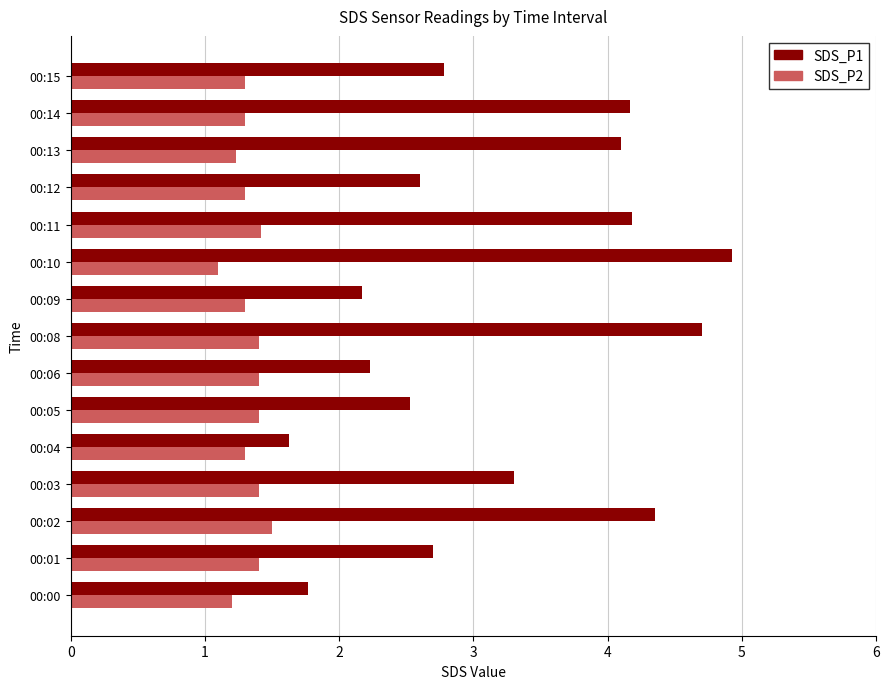

Is it true that SDS_P1 equals 4.5 at 00:05?

False